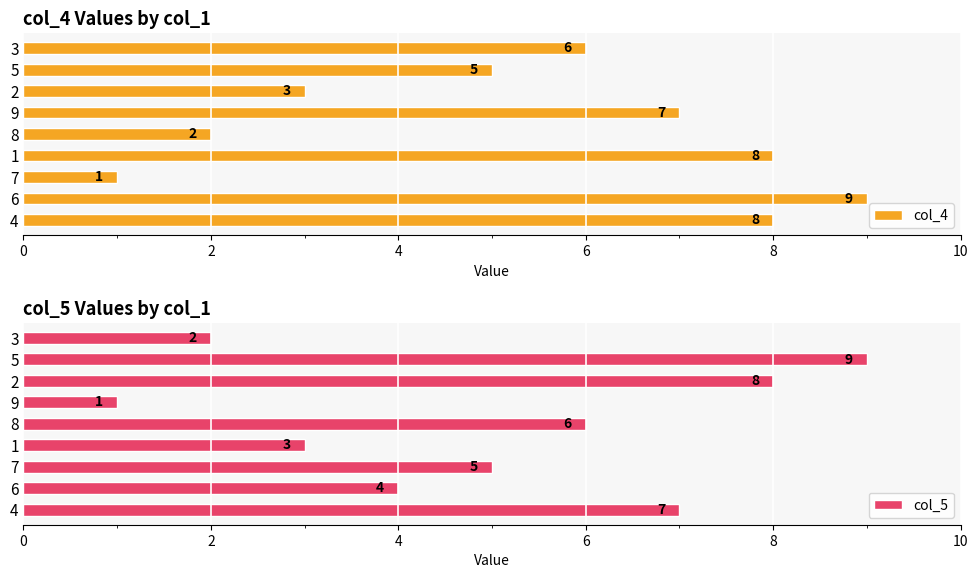

What is the maximum value for col_4?

9